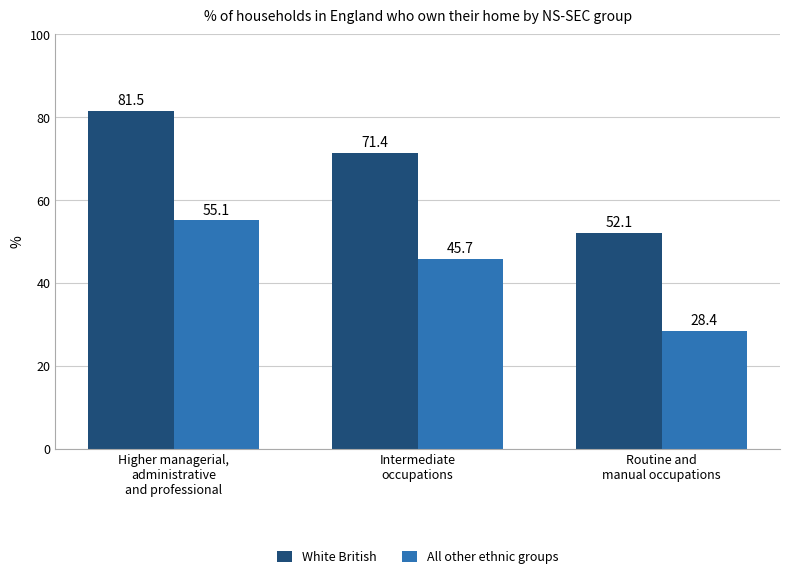

Where does the White British series first go above 71?

Higher managerial,
administrative
and professional